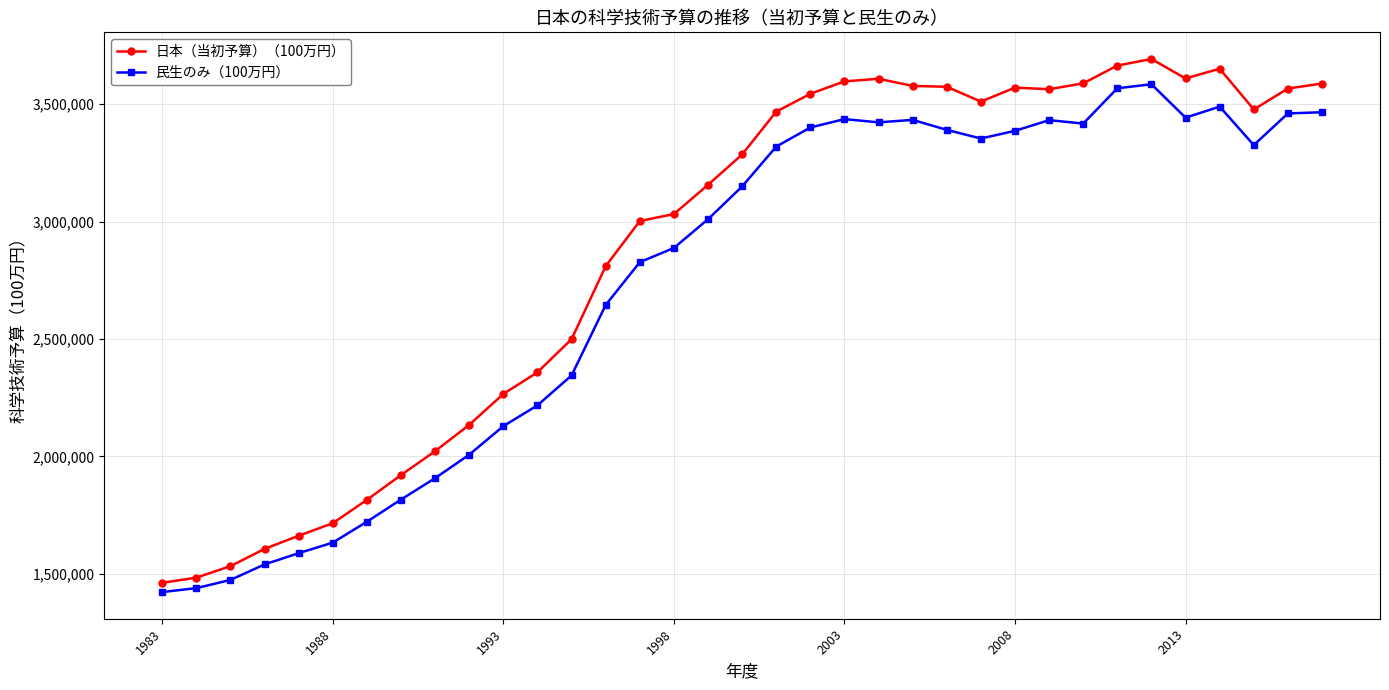

What are all the series names shown in the legend?

日本（当初予算）（100万円）, 民生のみ（100万円）